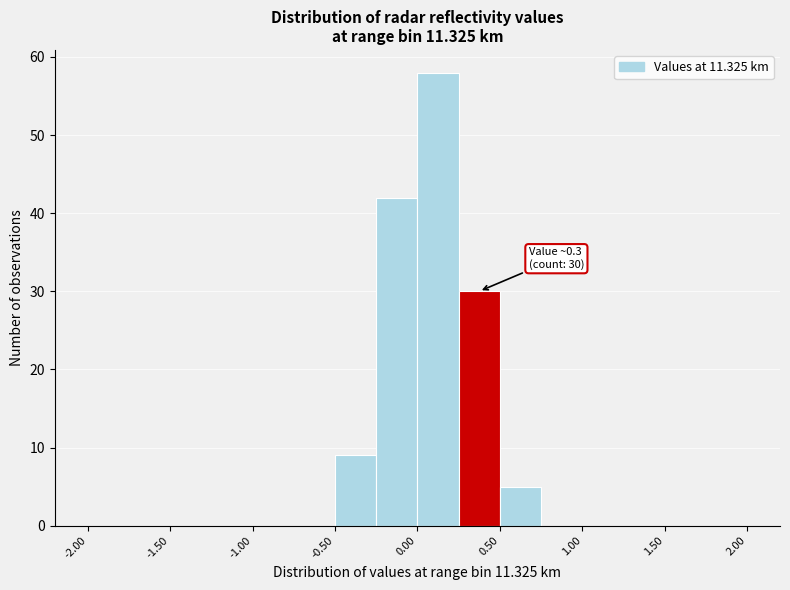

Over which range of the x-axis is the bar tallest?

0.00 to 0.25